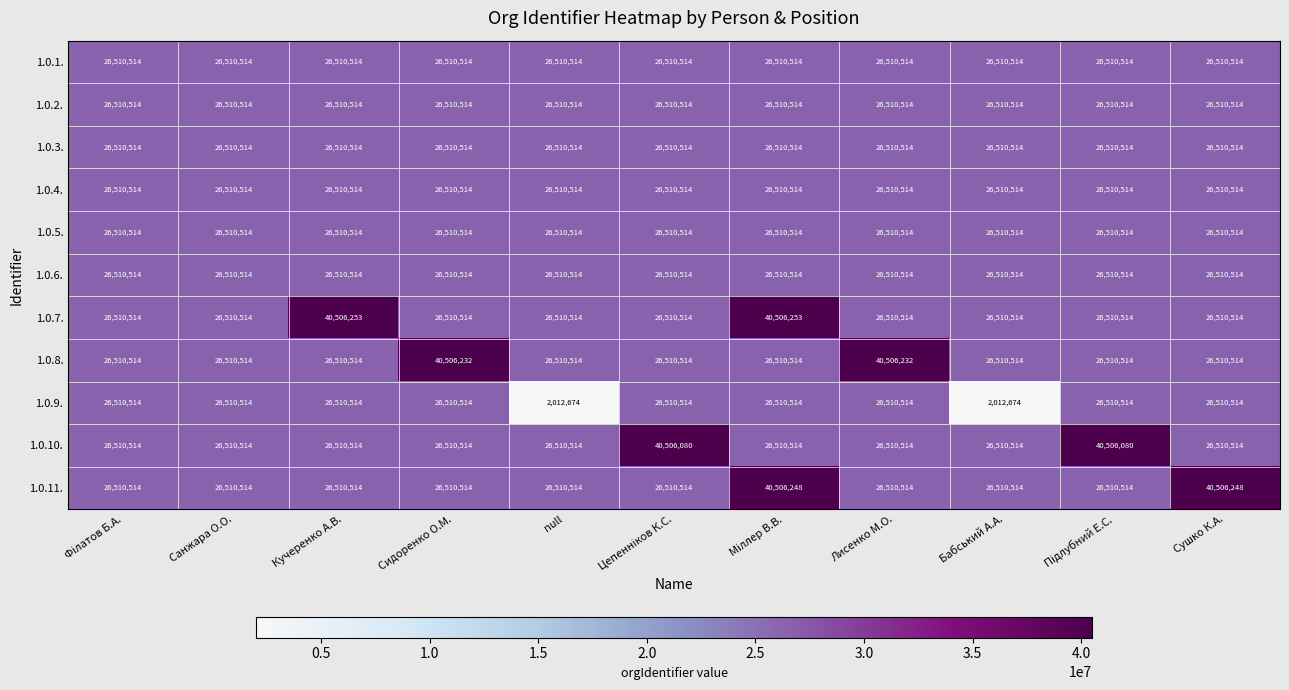

Which series has the largest total across all categories?

1.0.7.